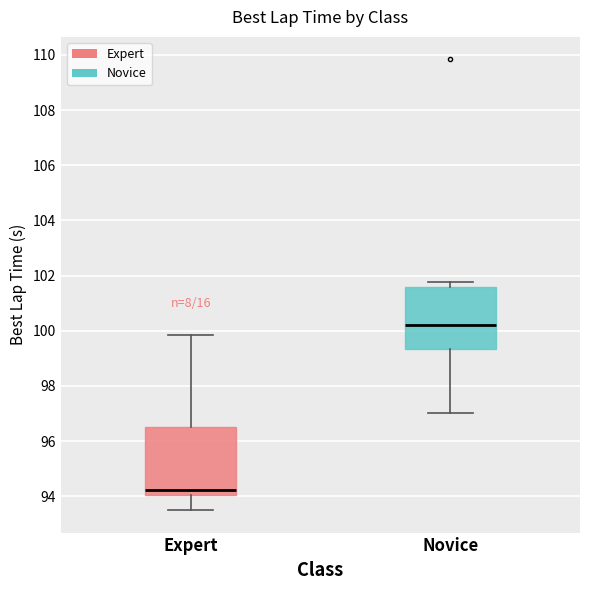

Which box is the tallest, from its lower edge to its upper edge?

Expert